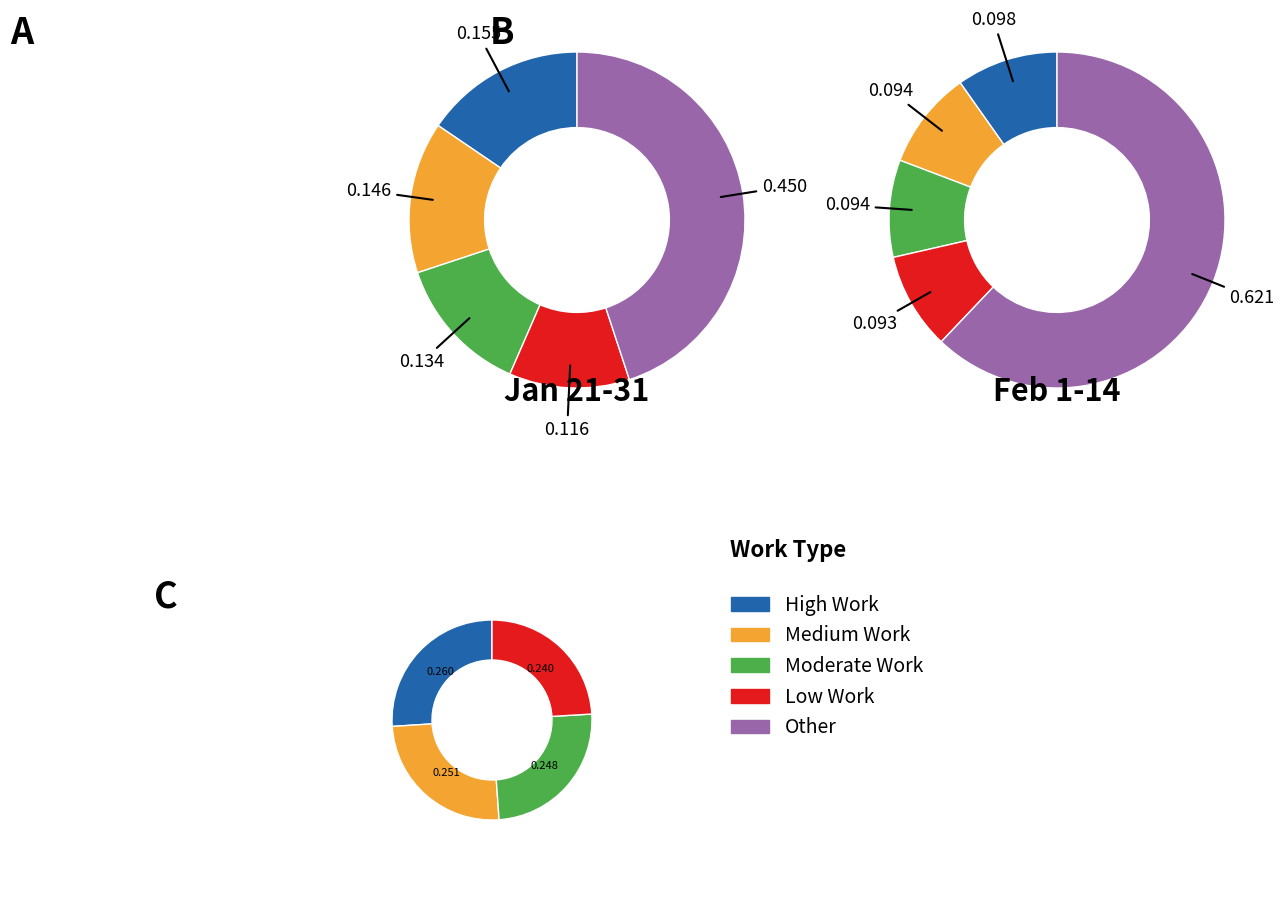

To the nearest percent, what is the difference between the largest and smallest slice percentages?

2%